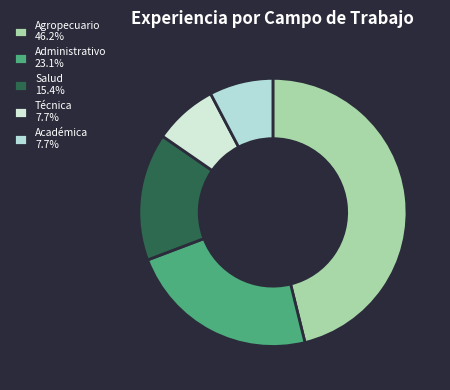

How many segments does this pie chart have?

5